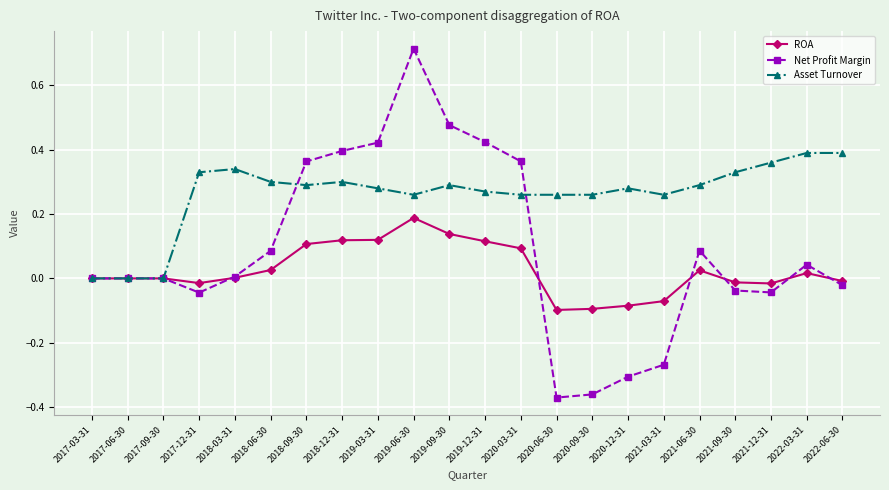

How many Asset Turnover values are between 0 and 1?

22